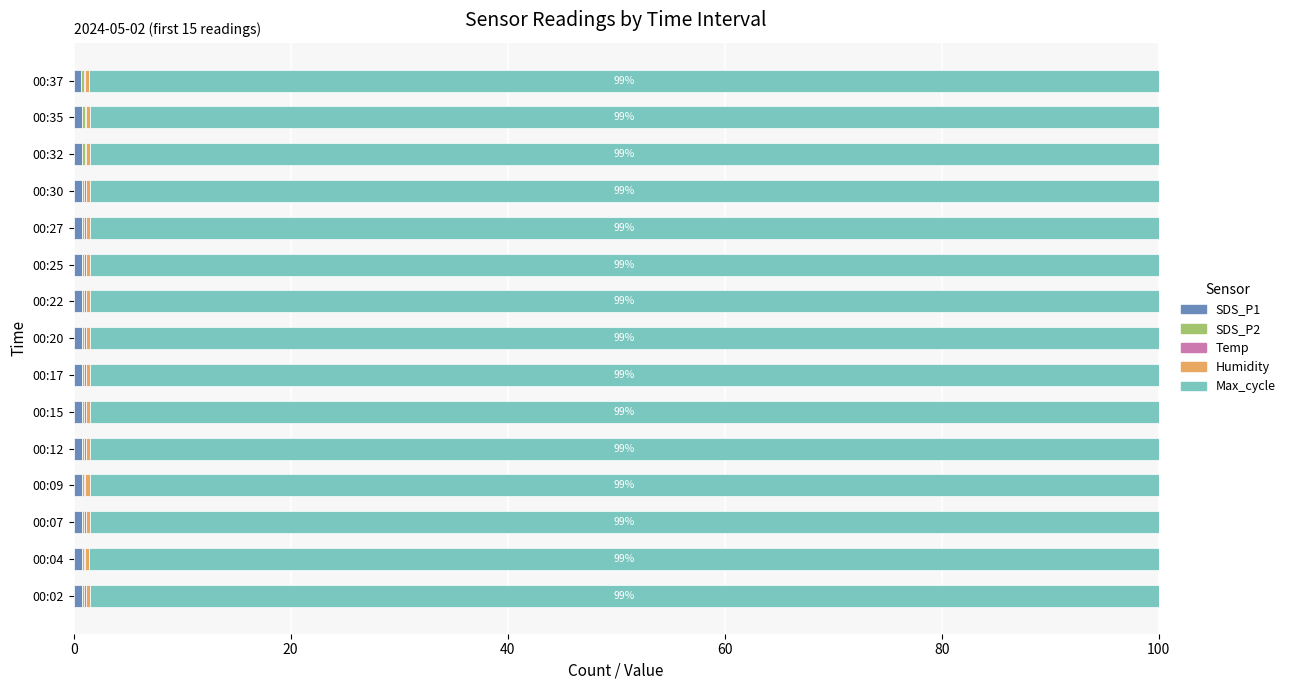

Which series has the widest spread of values?

Max_cycle